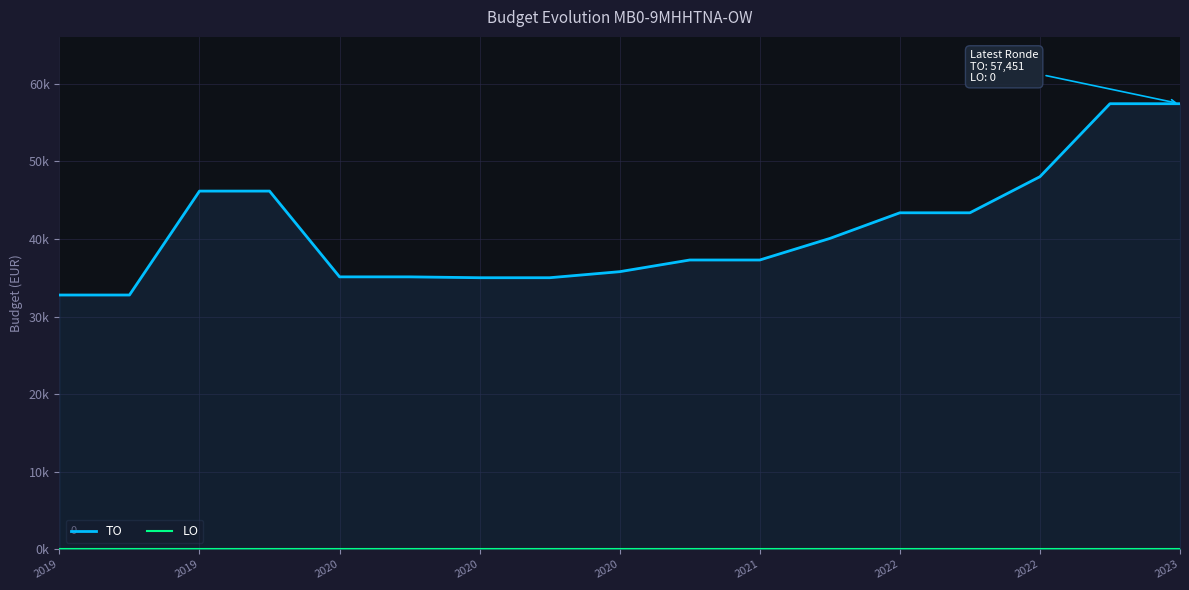

True or false: TO and LO intersect in this chart.

False